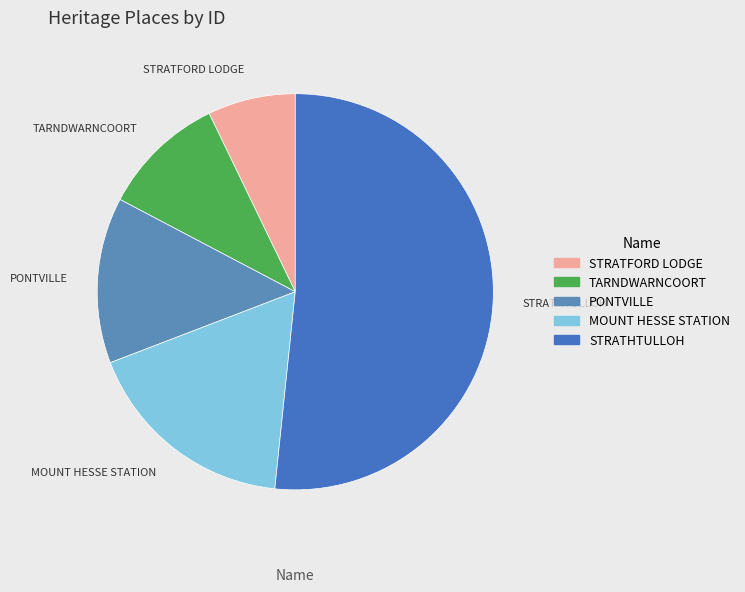

Combined, do STRATFORD LODGE and STRATHTULLOH account for over 50%?

Yes